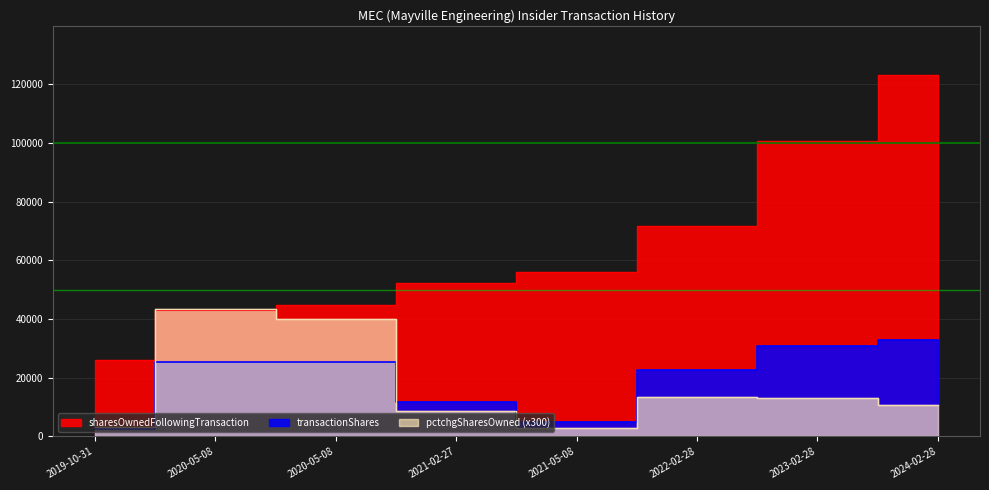

The sharesOwnedFollowingTransaction series shows 123340 at 2024-02-28. True or false?

True